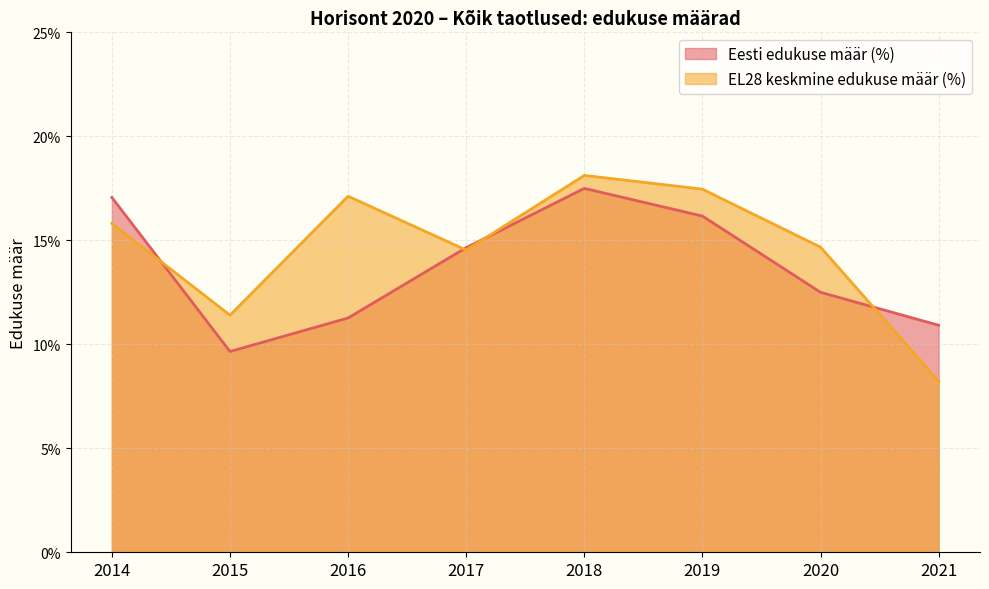

Between 2016 and 2015, which is larger?

2016